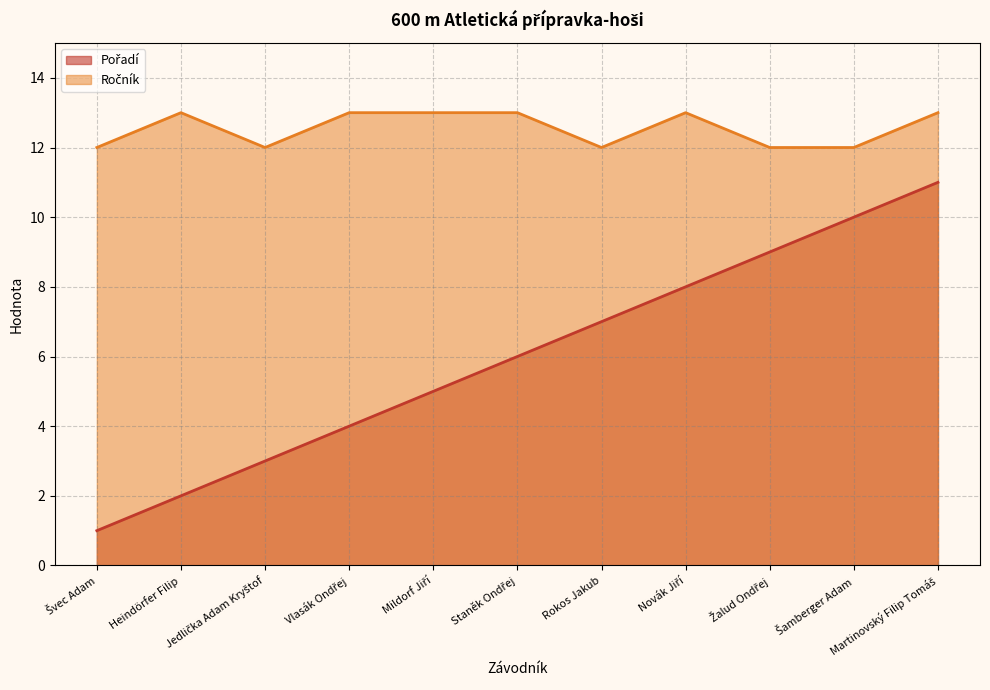

What is the maximum value for Pořadí?

11